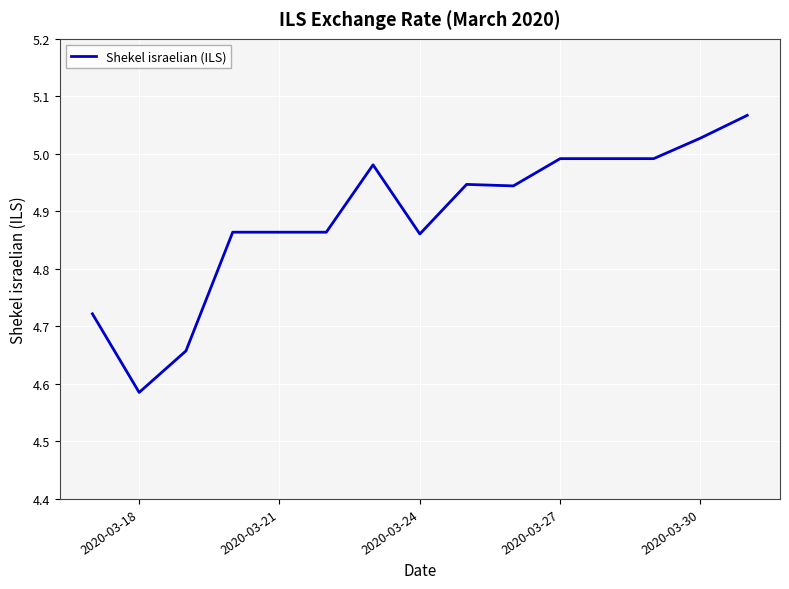

What is the difference between the maximum and minimum values?

0.5